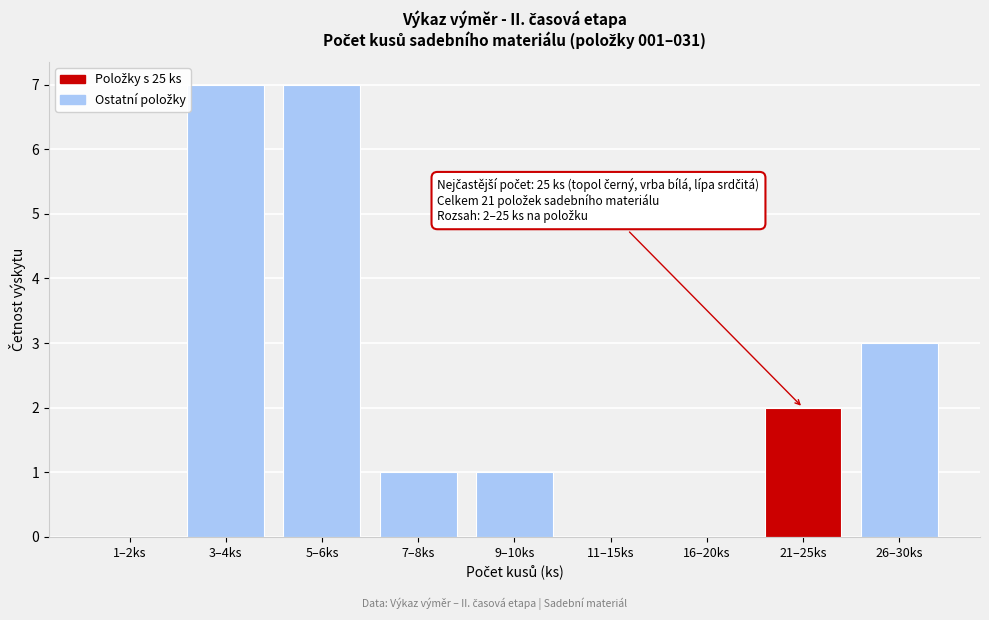

Reading left to right, transcribe all the data shown in this chart.

1–2ks=0	3–4ks=7	5–6ks=7	7–8ks=1	9–10ks=1	11–15ks=0	16–20ks=0	21–25ks=2	26–30ks=3